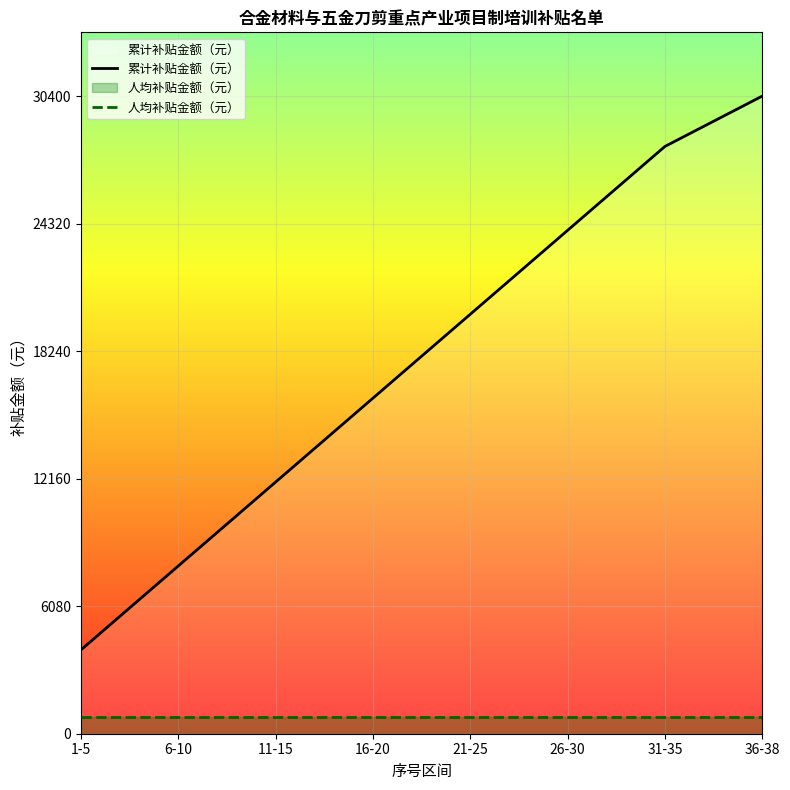

What is the sum of the 累计补贴金额（元） values at 26-30 and 16-20?

40000